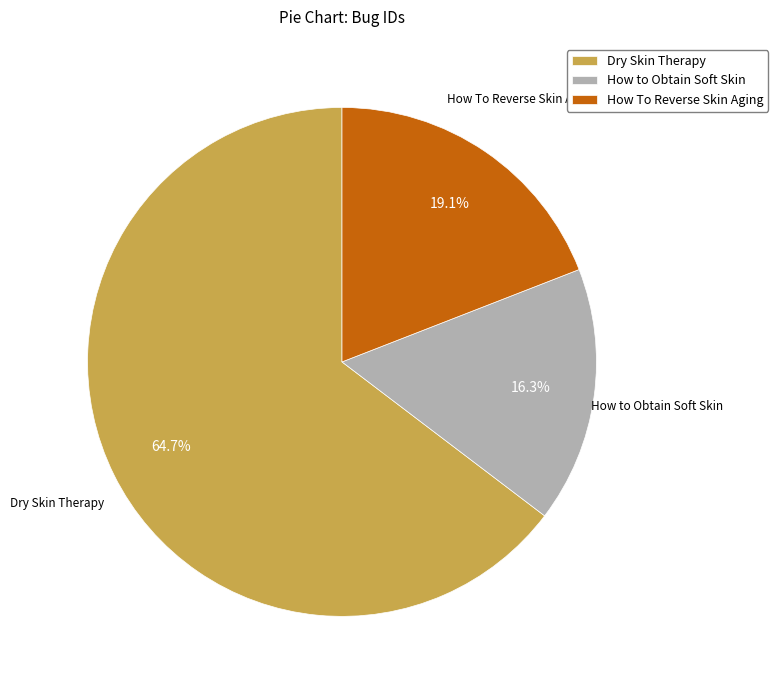

Combined, do How To Reverse Skin Aging and Dry Skin Therapy account for over 50%?

Yes